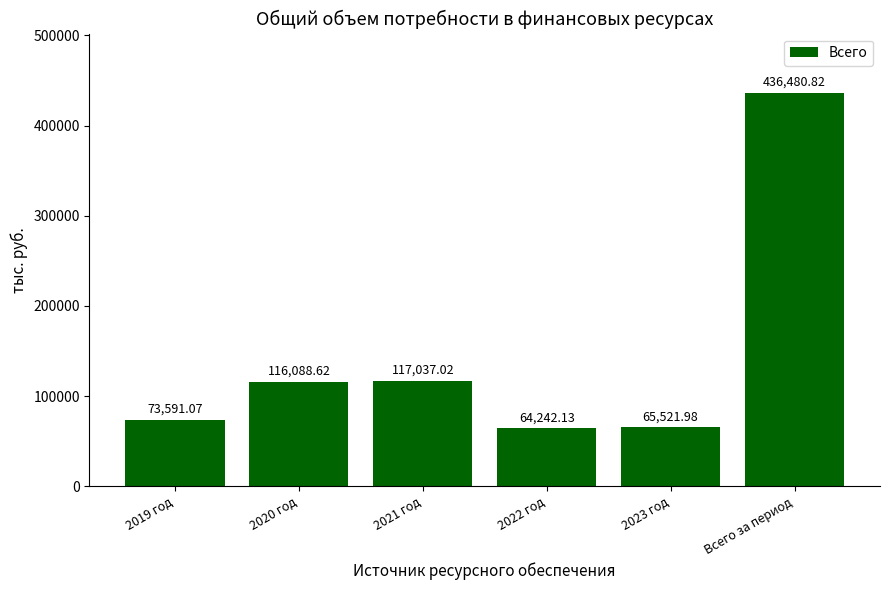

Reading right to left, extract all data points from this chart.

436480.8	65522.0	64242.1	117037.0	116088.6	73591.1